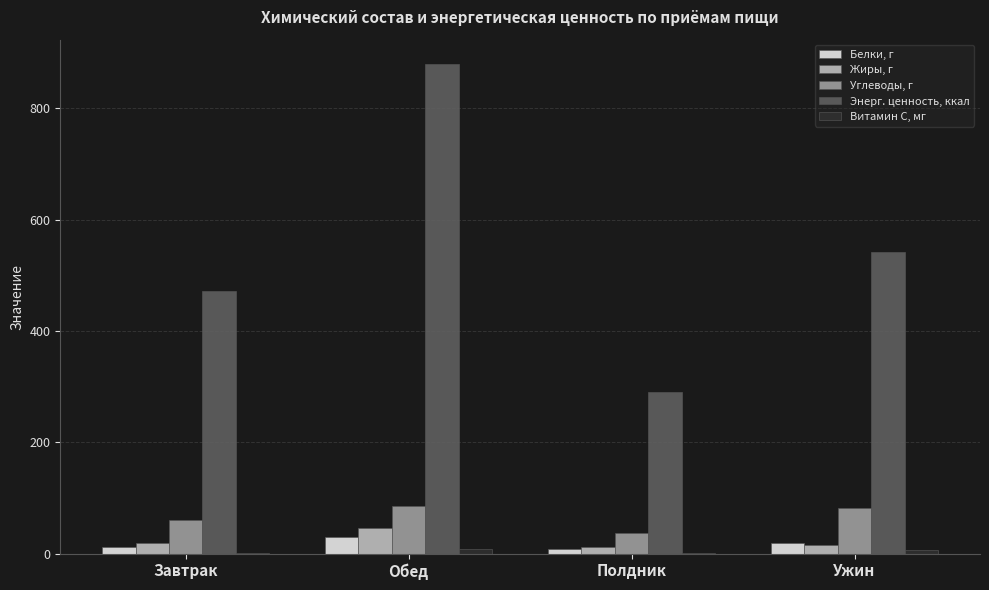

What is the total value across all series at Полдник?

349.5